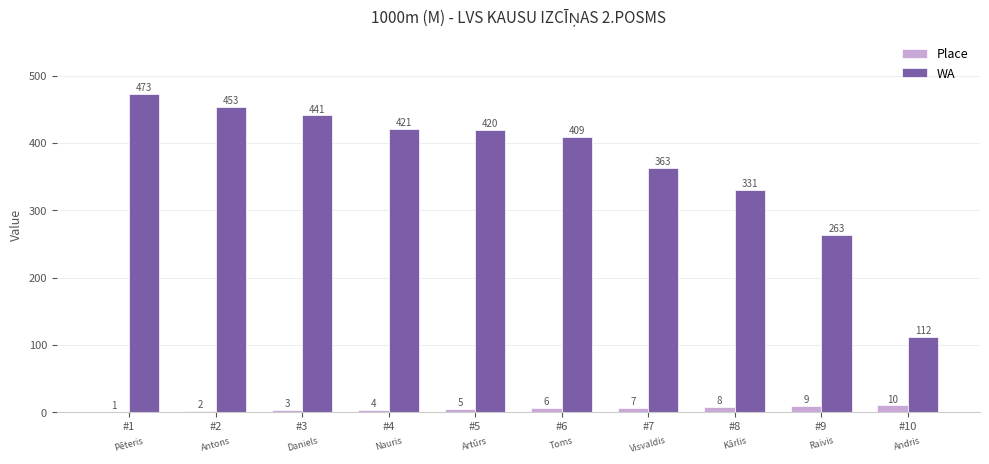

Which series changed the most between #2 and #8?

WA